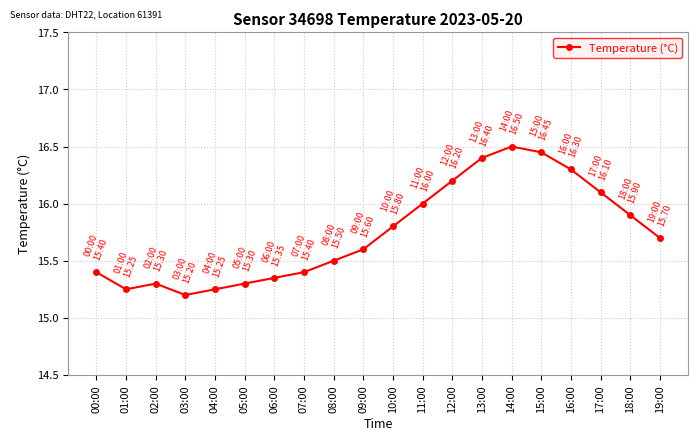

The value at 05:00 is 27.3. True or false?

False